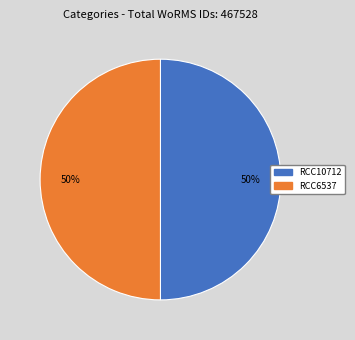

True or false: RCC6537 accounts for 41% of the total.

False